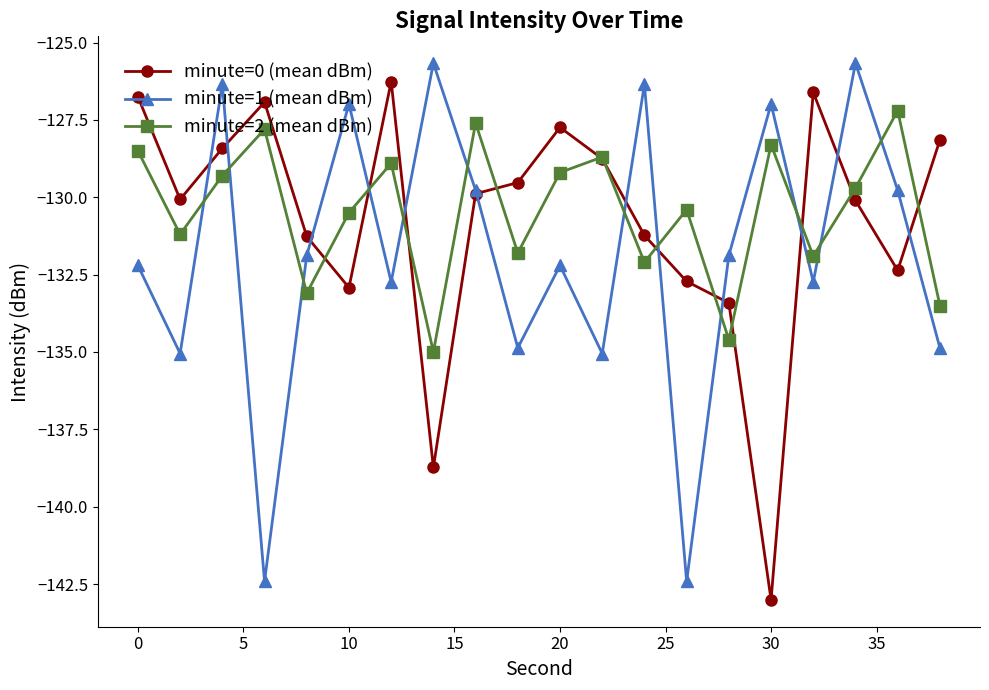

How many data points does each series have?

20